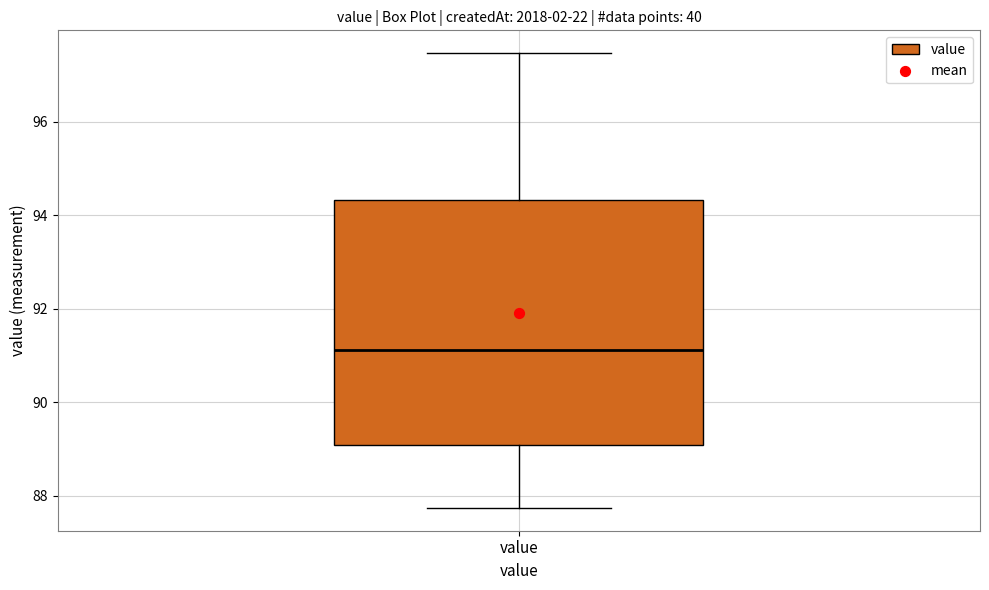

Where does the upper whisker of the box for value end on the y-axis? The values are not printed on the chart, so give them approximately, as read against the axis.

97.4